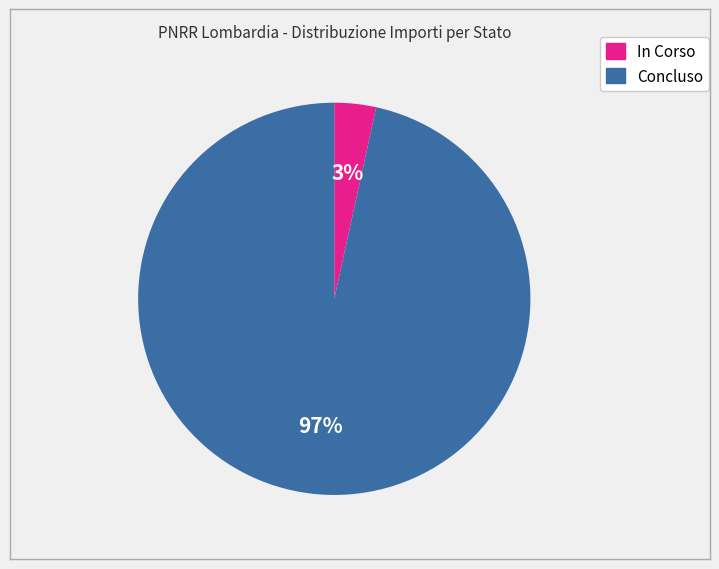

Rank the categories by value from highest to lowest.

Concluso, In Corso